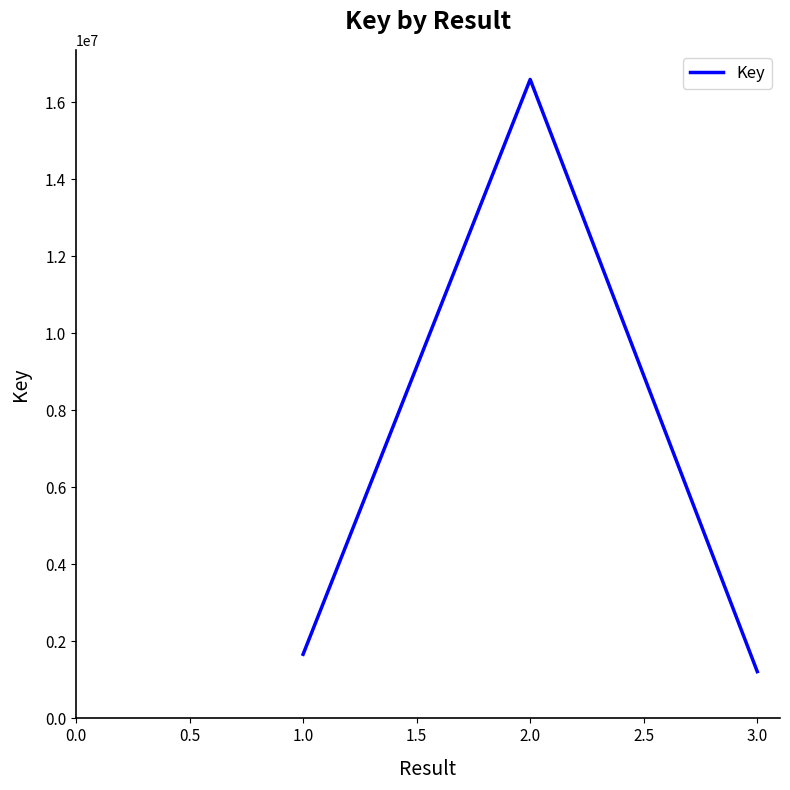

List the labels in order of value, smallest first.

3.0, 1.0, 2.0